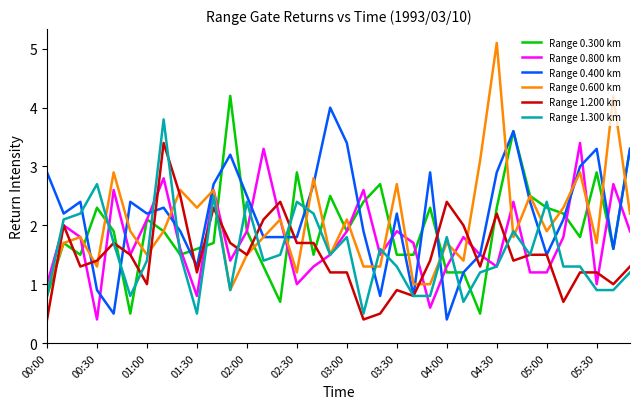

What is the smallest value displayed?

0.4